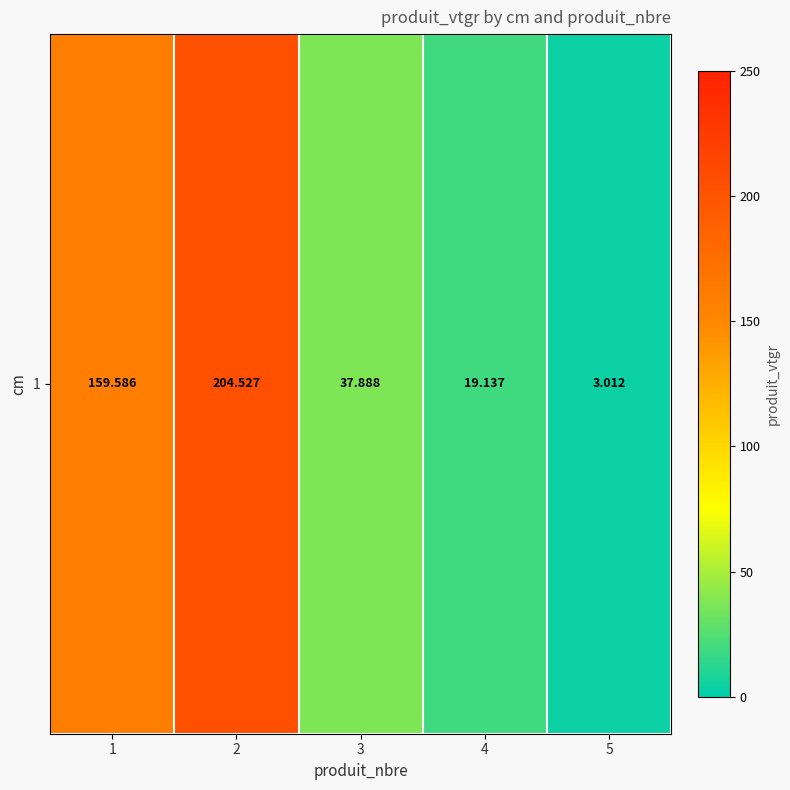

Count the number of data series in this chart.

1